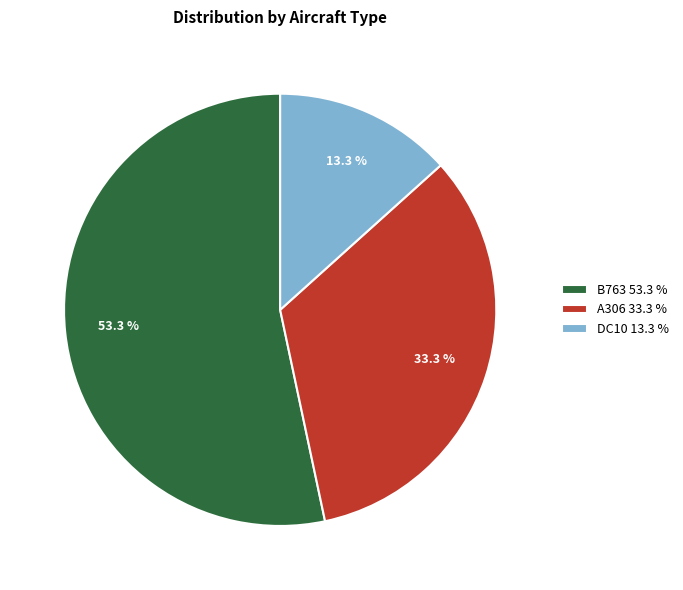

To the nearest percent, what portion does B763 represent?

53%